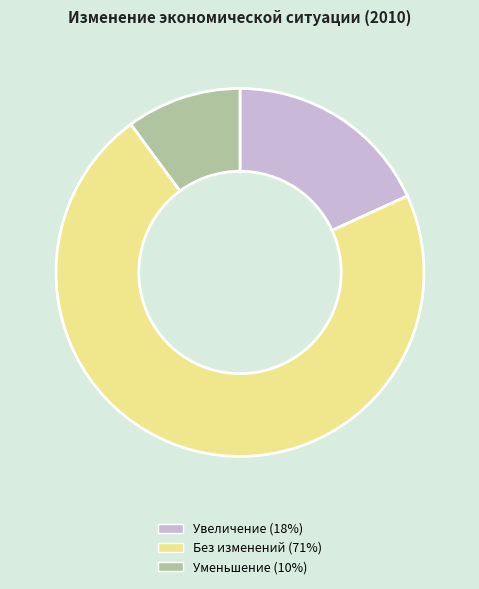

The Без изменений (71%) slice represents 58% of the pie. True or false?

False